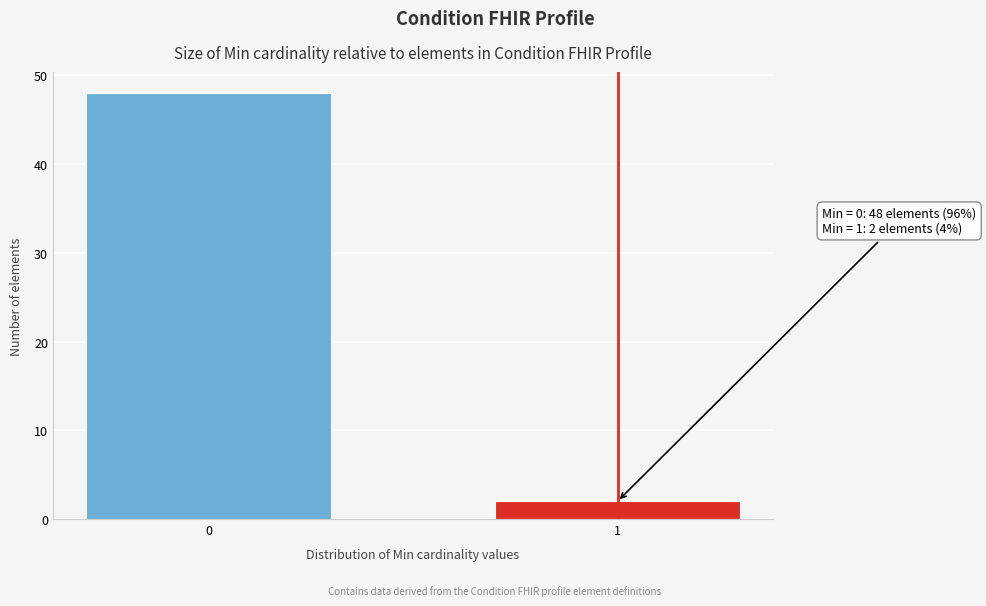

Reading right to left, what are all the values shown in this chart?

2	48